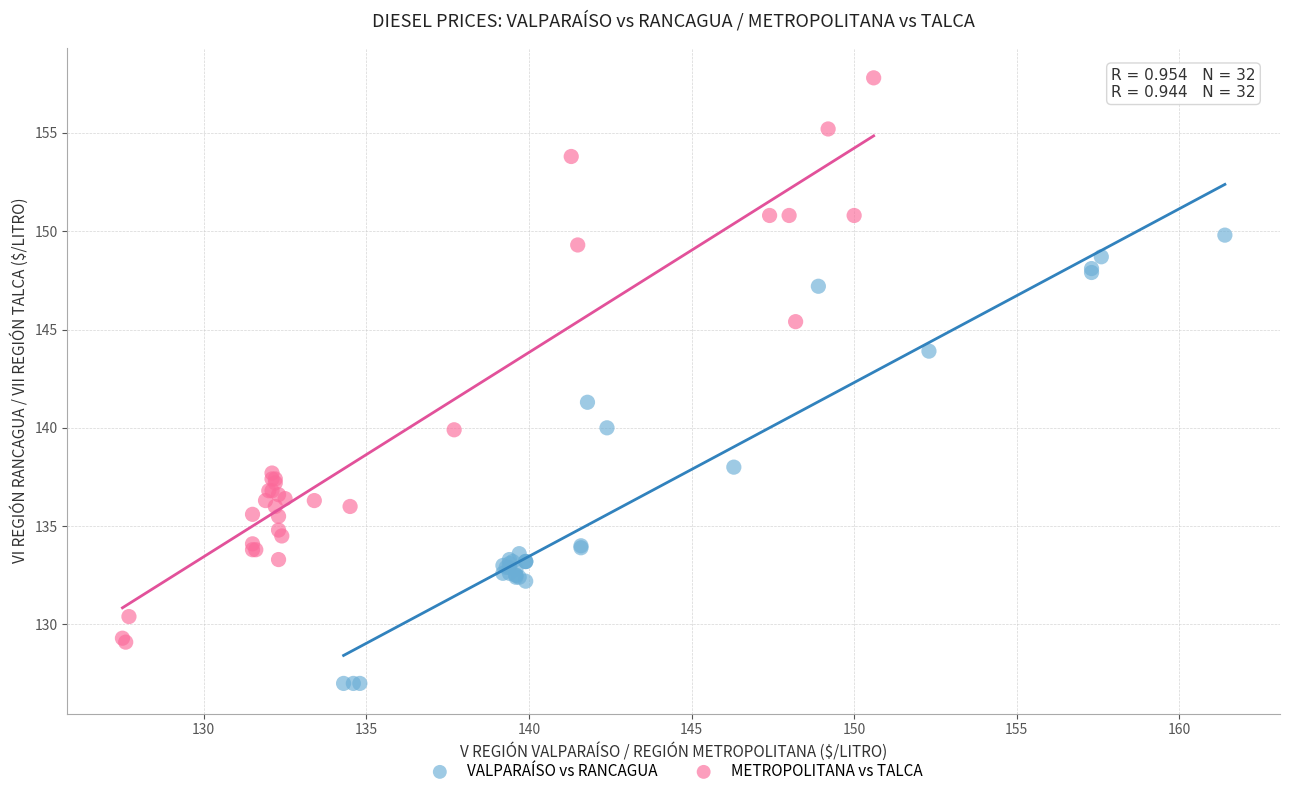

Which series contains the lowest Y value?

VALPARAÍSO vs RANCAGUA